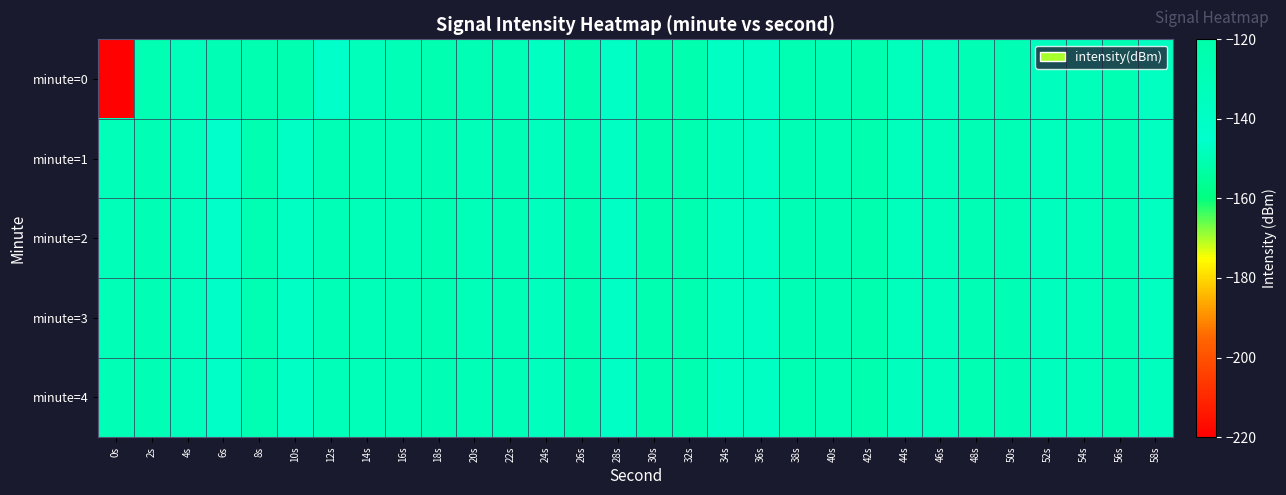

Reading left to right, transcribe all the data shown in this chart.

minute=0: 0s=-219.4	2s=-126.6	4s=-133.2	6s=-128.7	8s=-125.4	10s=-125.2	12s=-143.2	14s=-132.6	16s=-130.1	18s=-125.1	20s=-128.8	22s=-129.1	24s=-137.9	26s=-124.9	28s=-139.9	30s=-123.9	32s=-124.0	34s=-137.8	36s=-138.2	38s=-127.3	40s=-127.5	42s=-123.2	44s=-134.0	46s=-133.9	48s=-128.0	50s=-128.8	52s=-135.9	54s=-133.0	56s=-125.9	58s=-137.3
minute=1: 0s=-130.6	2s=-128.1	4s=-134.4	6s=-144.4	8s=-125.7	10s=-139.2	12s=-129.7	14s=-130.4	16s=-130.6	18s=-127.9	20s=-131.2	22s=-128.9	24s=-135.1	26s=-126.3	28s=-138.7	30s=-124.5	32s=-125.8	34s=-136.2	36s=-139.0	38s=-128.1	40s=-129.3	42s=-124.0	44s=-133.5	46s=-132.8	48s=-128.6	50s=-129.4	52s=-134.7	54s=-131.9	56s=-126.7	58s=-136.8
minute=2: 0s=-131.5	2s=-127.8	4s=-133.9	6s=-143.1	8s=-126.2	10s=-138.5	12s=-130.1	14s=-131.0	16s=-130.9	18s=-127.1	20s=-130.8	22s=-129.2	24s=-136.4	26s=-125.6	28s=-139.2	30s=-124.1	32s=-125.3	34s=-137.0	36s=-138.6	38s=-127.7	40s=-128.2	42s=-123.5	44s=-134.3	46s=-133.2	48s=-128.0	50s=-129.0	52s=-135.5	54s=-132.4	56s=-126.1	58s=-137.1
minute=3: 0s=-129.8	2s=-128.4	4s=-134.0	6s=-142.5	8s=-125.9	10s=-139.8	12s=-130.5	14s=-130.7	16s=-130.3	18s=-127.4	20s=-130.6	22s=-129.5	24s=-136.1	26s=-125.2	28s=-139.5	30s=-124.8	32s=-125.1	34s=-137.4	36s=-138.3	38s=-127.5	40s=-128.7	42s=-123.8	44s=-134.6	46s=-133.6	48s=-127.7	50s=-128.4	52s=-135.2	54s=-132.7	56s=-126.4	58s=-136.5
minute=4: 0s=-129.2	2s=-128.7	4s=-133.7	6s=-141.9	8s=-126.5	10s=-140.1	12s=-130.8	14s=-131.3	16s=-130.6	18s=-127.9	20s=-130.3	22s=-129.8	24s=-135.8	26s=-124.8	28s=-139.8	30s=-125.2	32s=-124.8	34s=-137.8	36s=-138.0	38s=-127.3	40s=-129.1	42s=-124.1	44s=-134.9	46s=-134.0	48s=-127.4	50s=-128.8	52s=-134.9	54s=-133.0	56s=-126.7	58s=-136.2